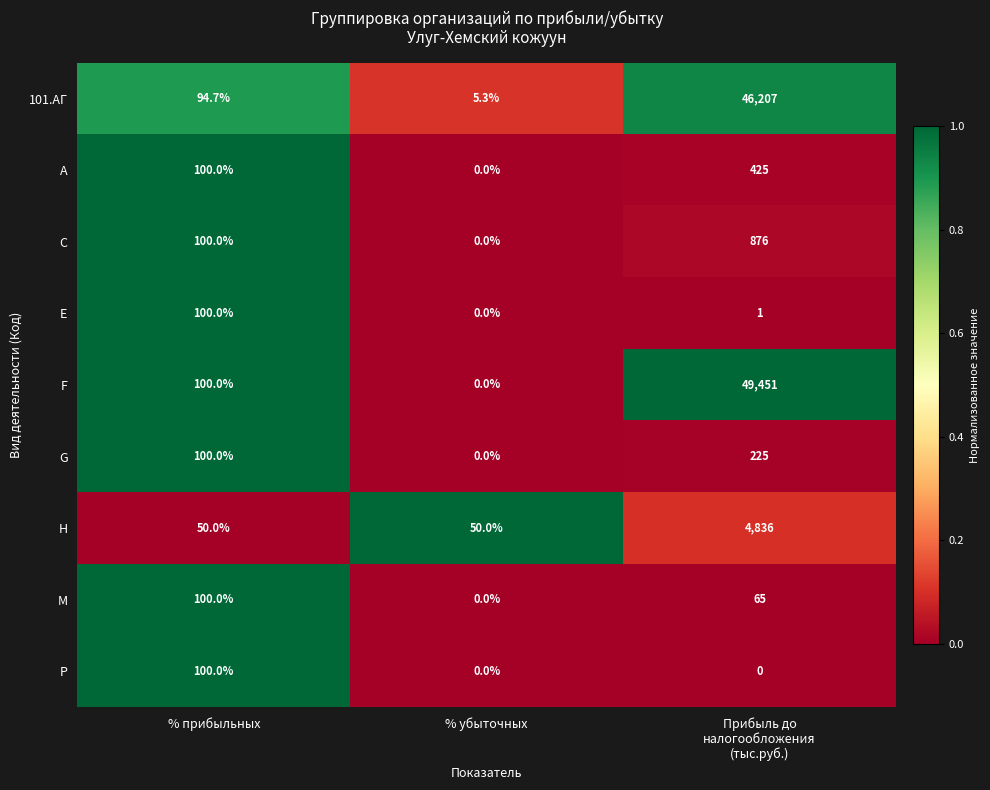

What is the greatest value displayed?

49451.0